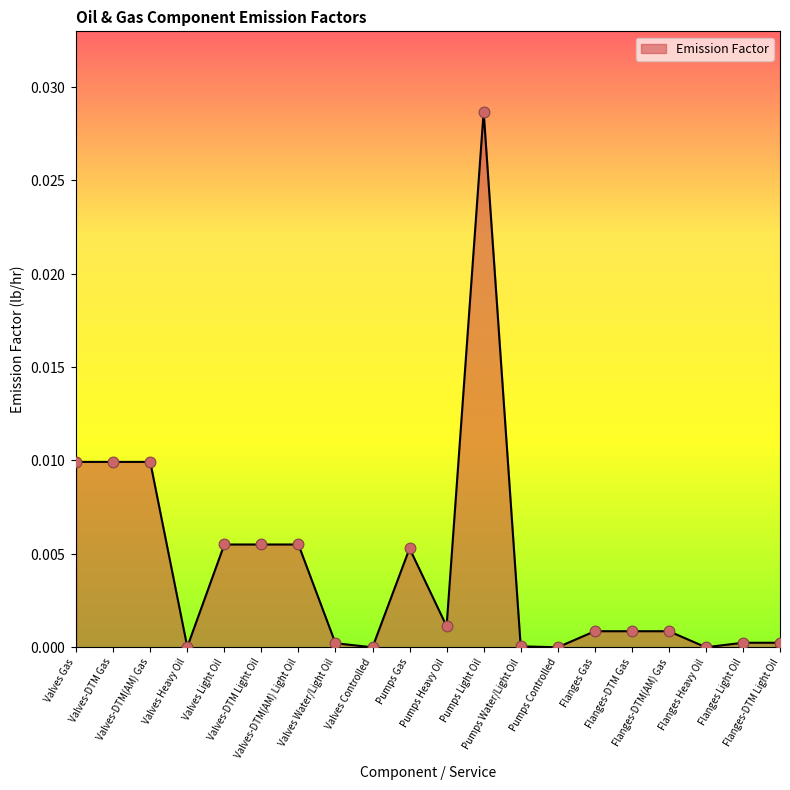

Which has a higher value, Pumps Heavy Oil or Pumps Gas?

Pumps Gas